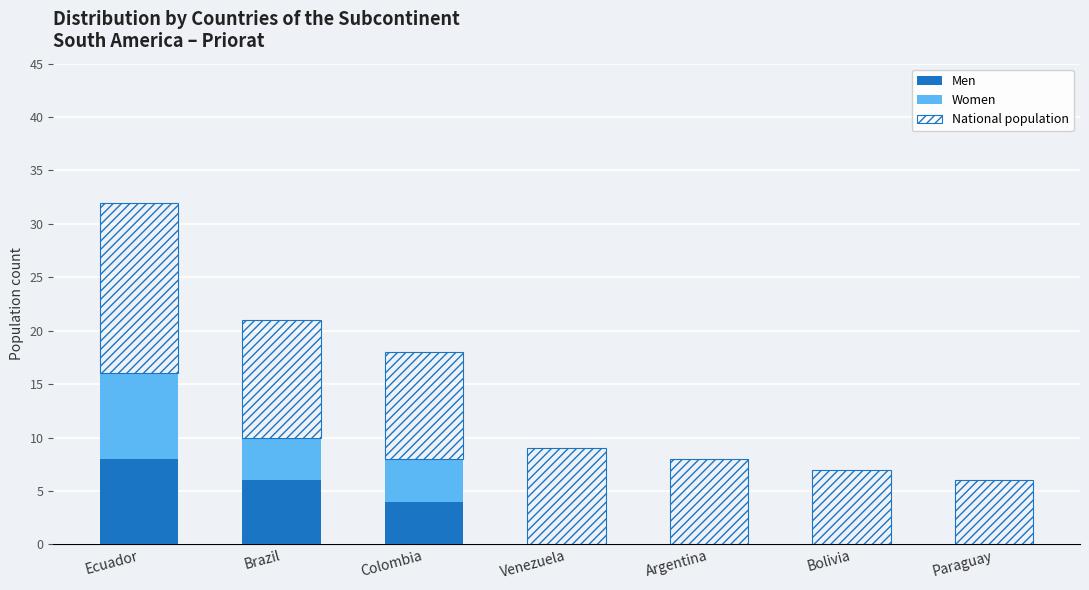

At which category is the sum across all series the highest?

Ecuador